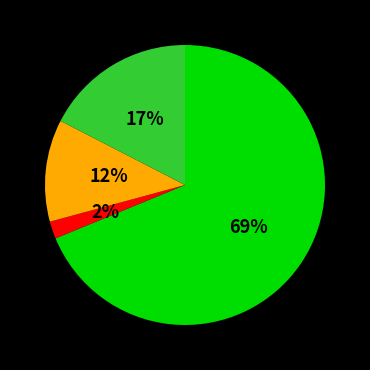

To the nearest percent, what is the average slice percentage?

25%